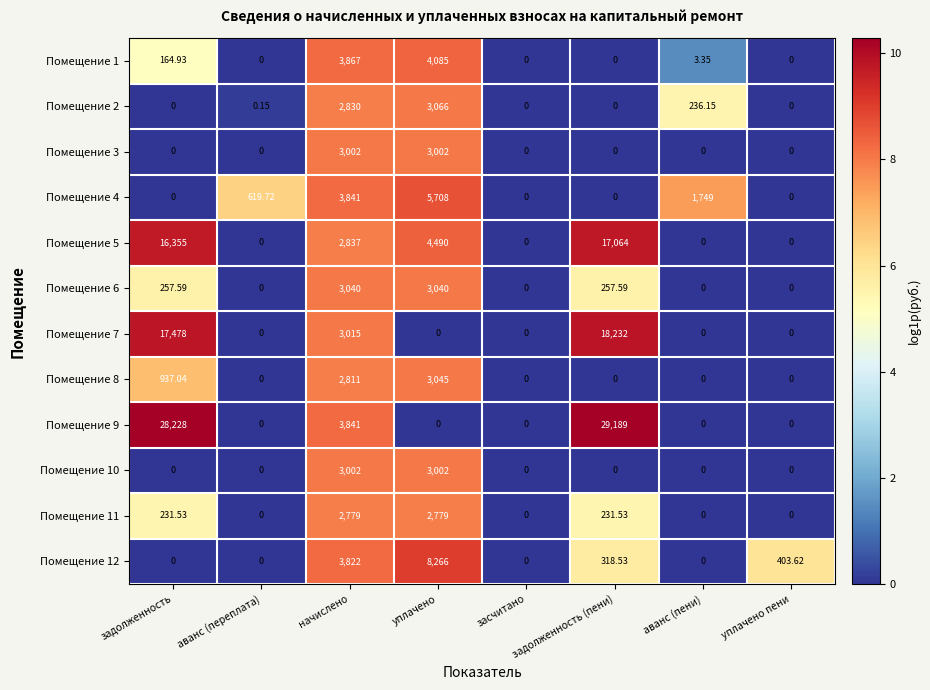

At which category is the sum across all series the highest?

задолженность (пени)